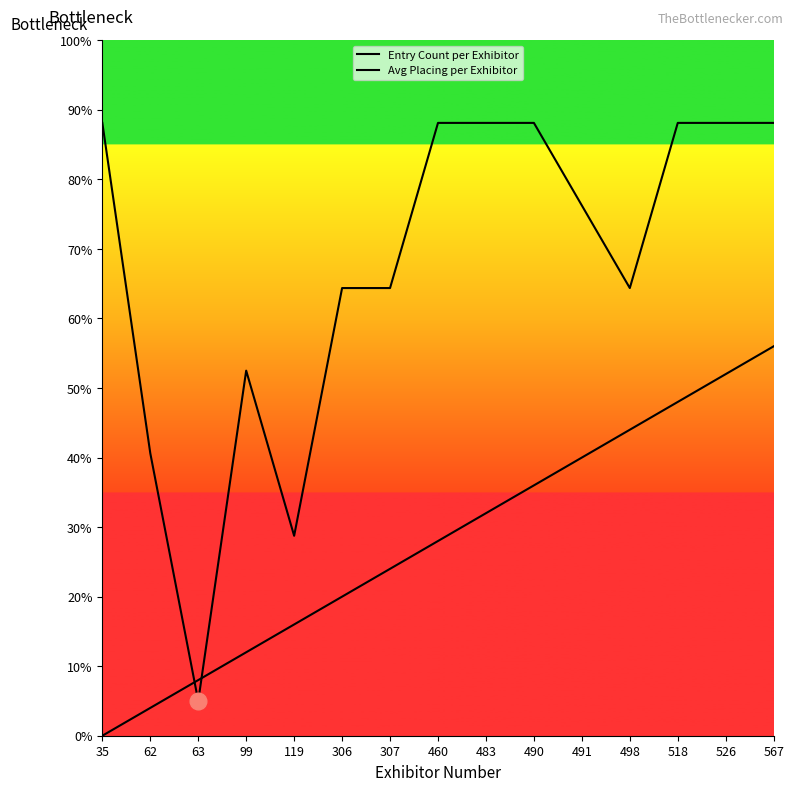

How many categories are shown in the chart?

15